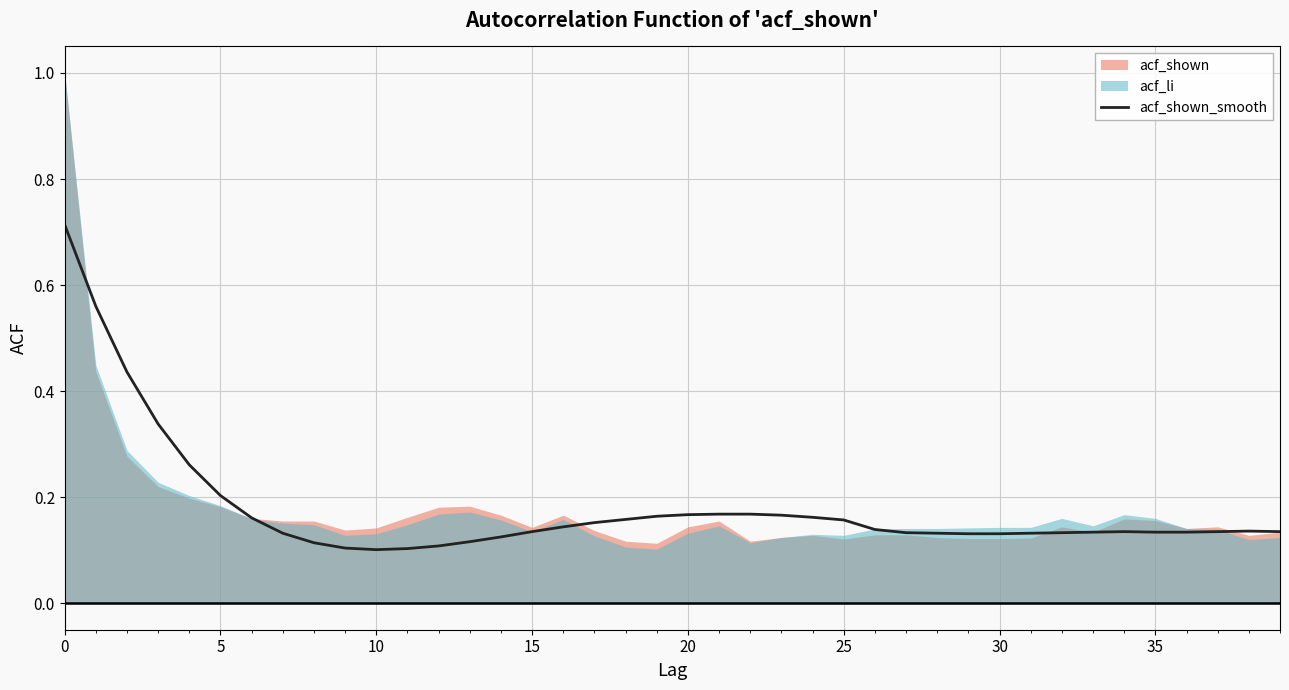

How many lines are shown in the chart?

1